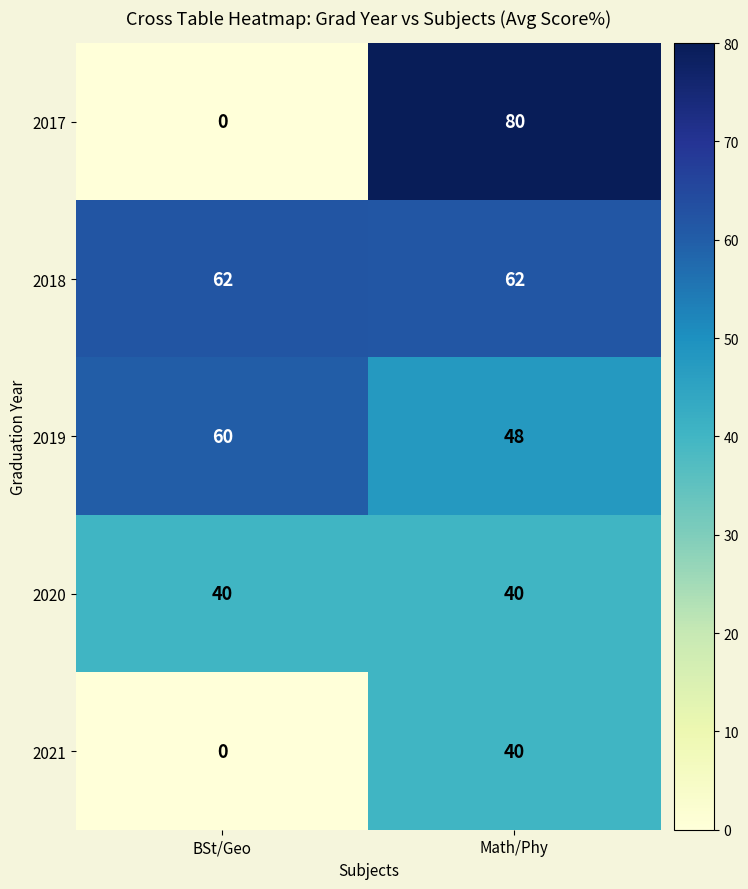

What is the maximum value shown in the chart?

80